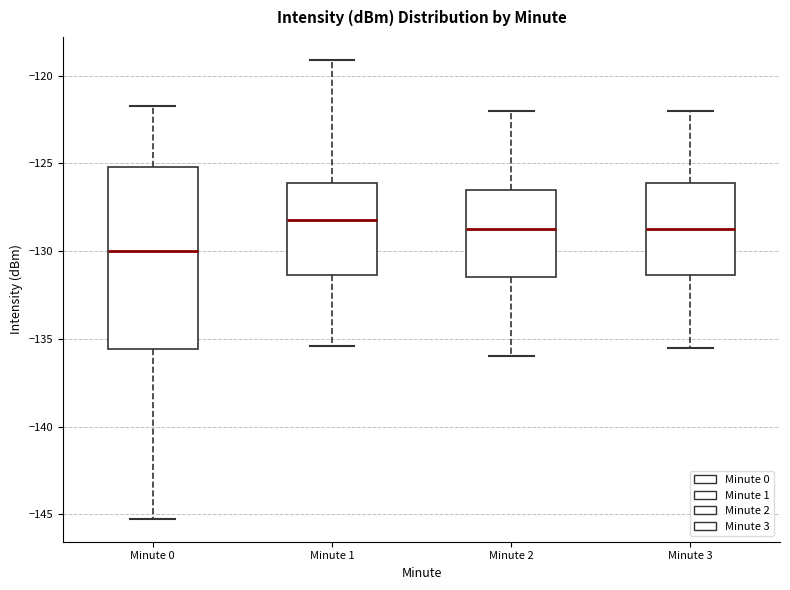

Where does the upper whisker of the box for Minute 0 end on the y-axis? The values are not printed on the chart, so give them approximately, as read against the axis.

-121.5